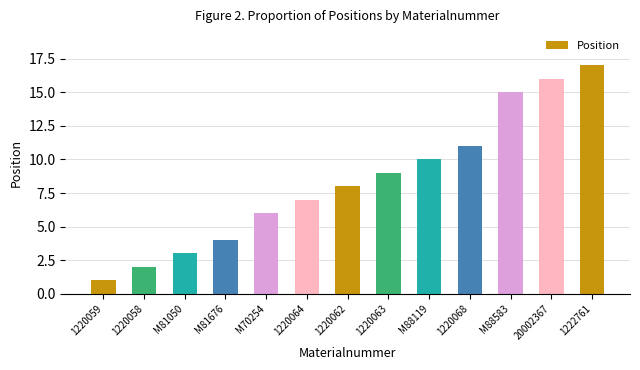

What is the label of the 10th bar from the right?

M81676